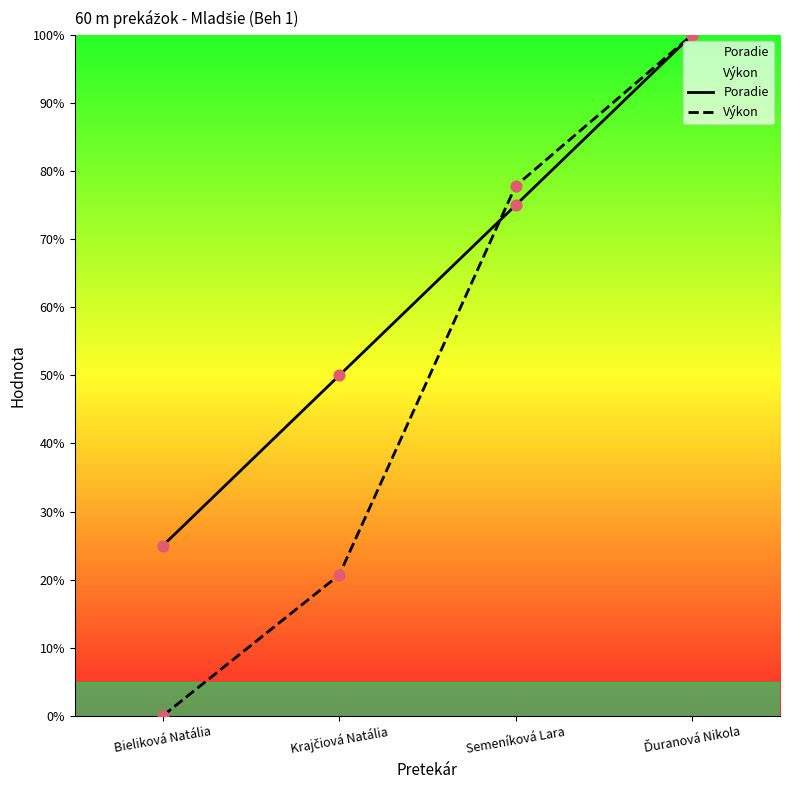

Is the value of Výkon at Semeníková Lara greater than the value of Poradie at Ďuranová Nikola?

No